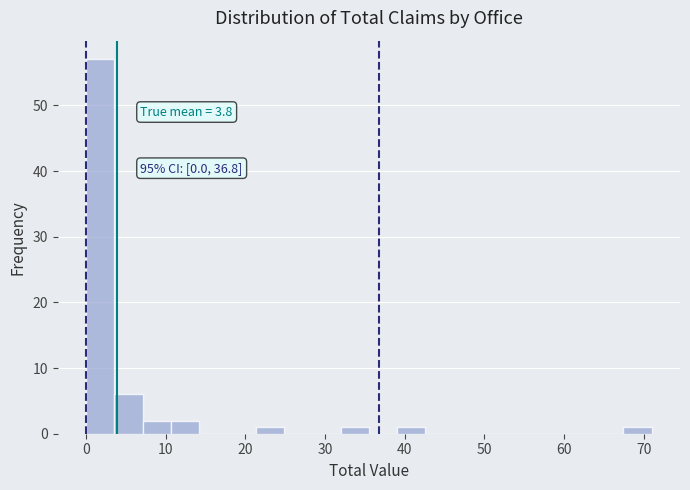

Around what value on the x-axis is the tallest bar? Give the approximate position of its centre, as read against the axis.

2